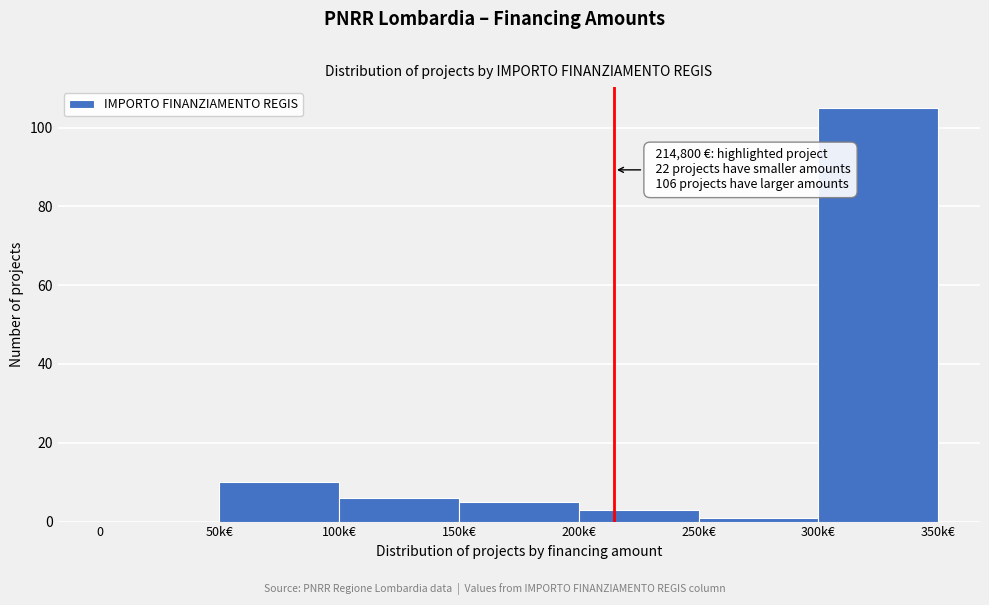

Reading right to left, extract all data points from this chart.

300k€=105	250k€=1	200k€=3	150k€=5	100k€=6	50k€=10	0=0